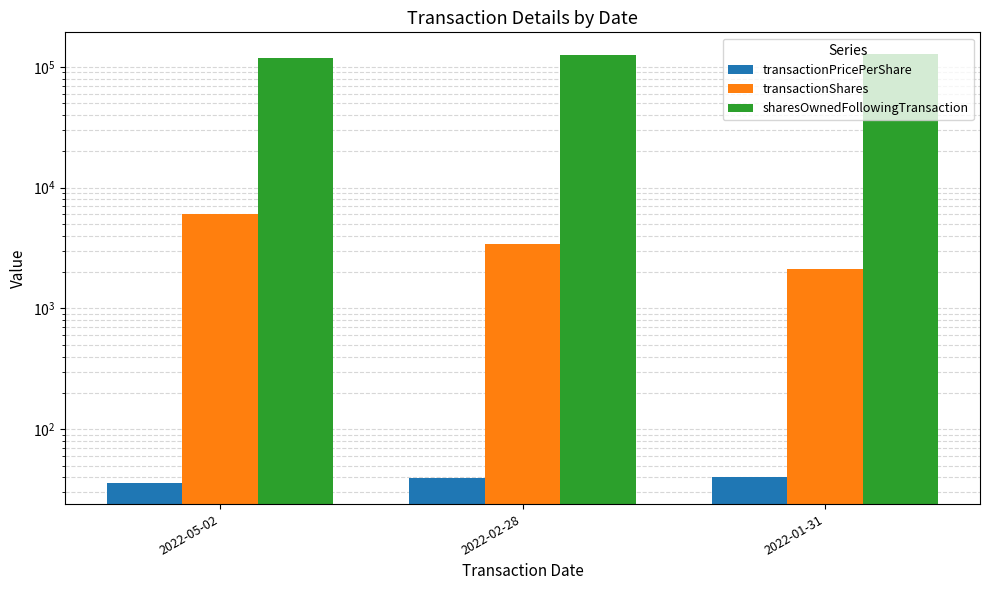

What is the value of the sharesOwnedFollowingTransaction bar at the 3rd from the left?

128262.0